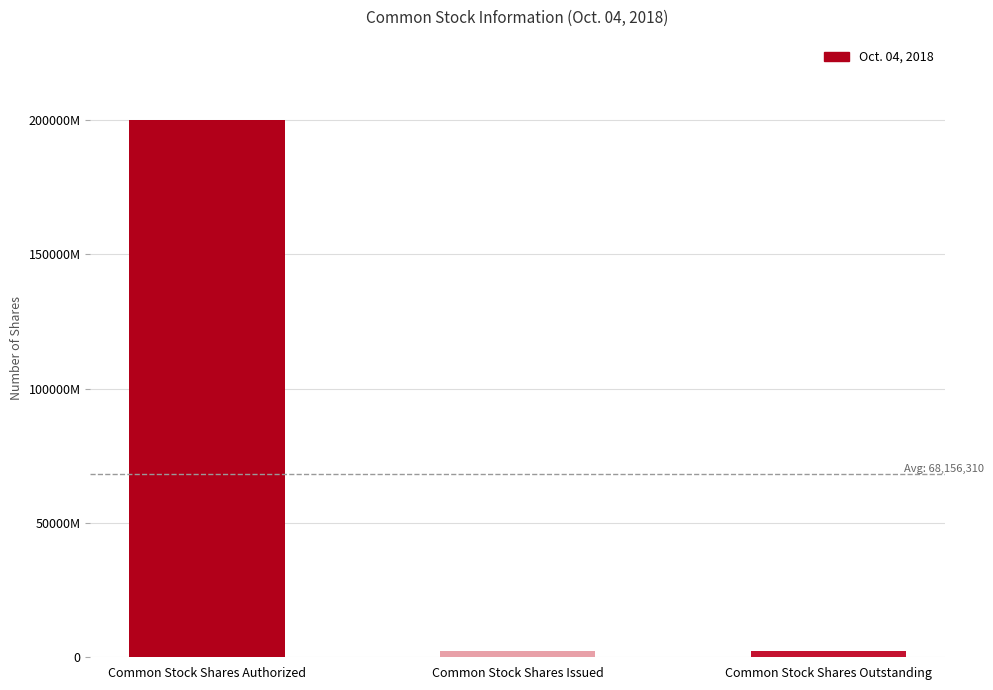

Reading left to right, transcribe all the data shown in this chart.

200000000	2234466	2234465